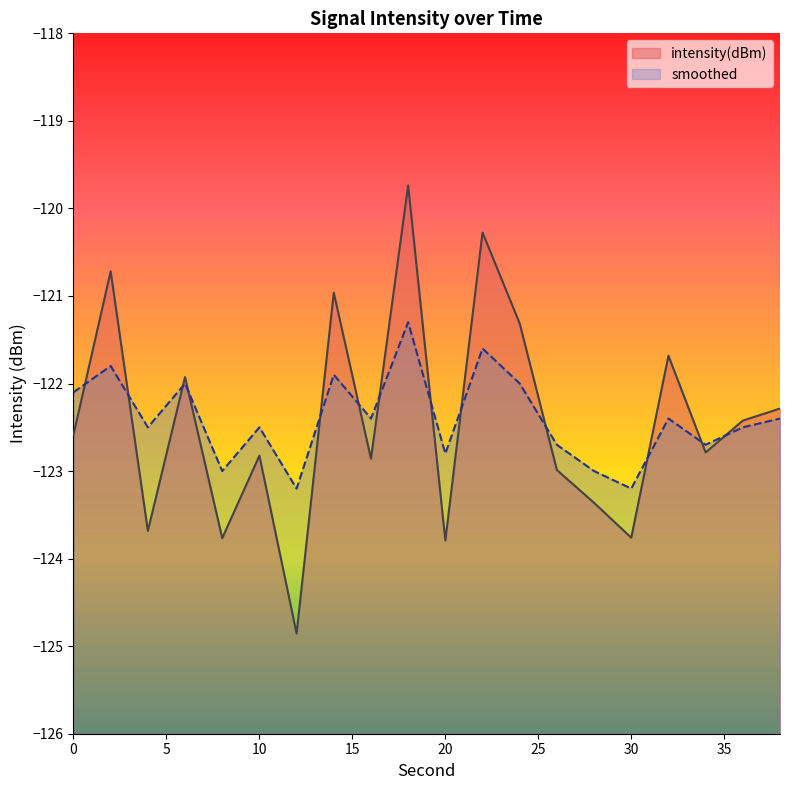

Is the value of intensity(dBm) at 16 greater than the value of smoothed at 2?

No